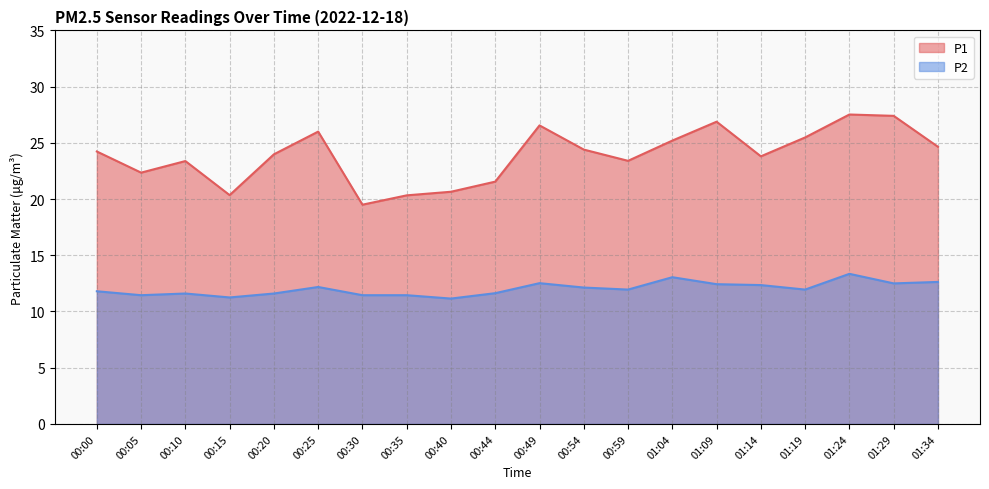

What is the value of the P1 point at the 7th from the left?

19.5